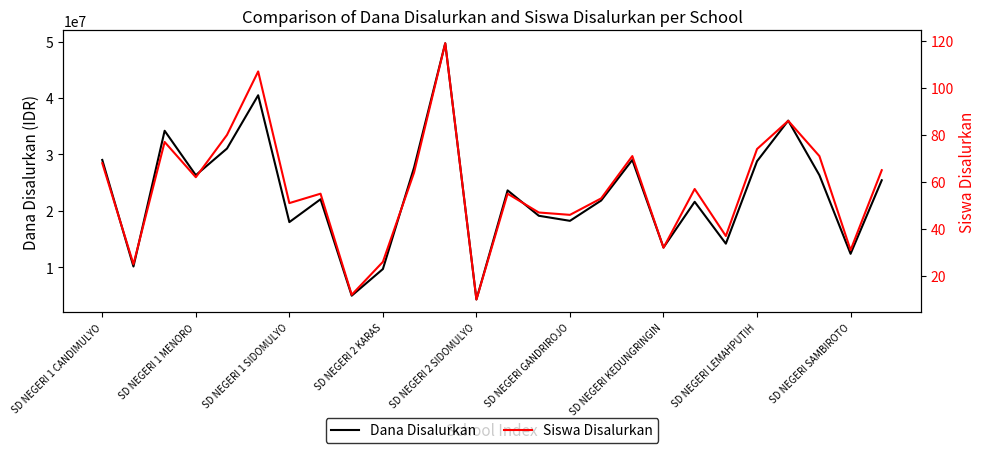

How many distinct data groups are displayed?

2